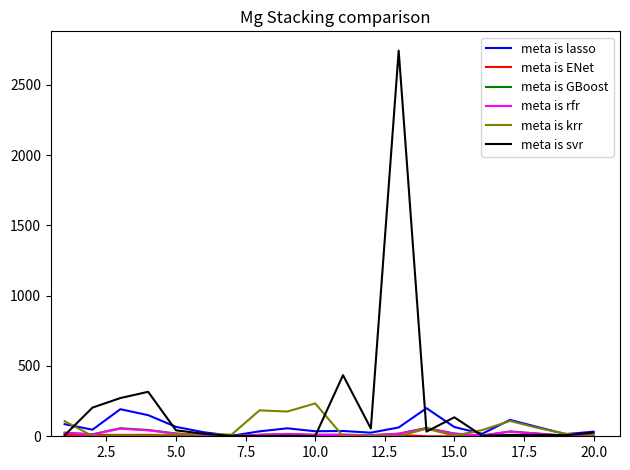

How many lines are shown in the chart?

6